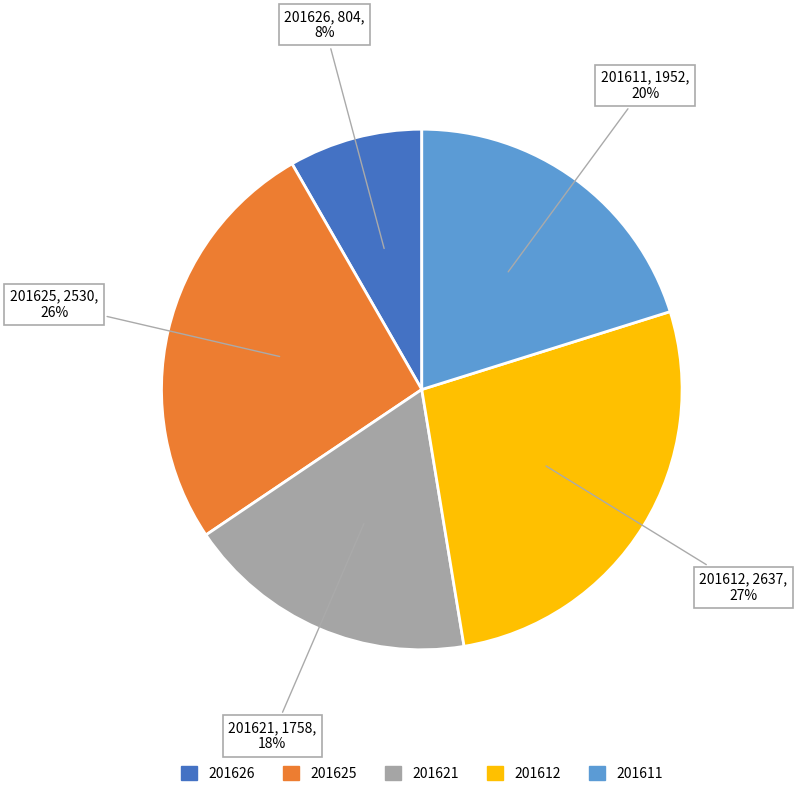

Is it true that 201625 is 26% of the pie?

True